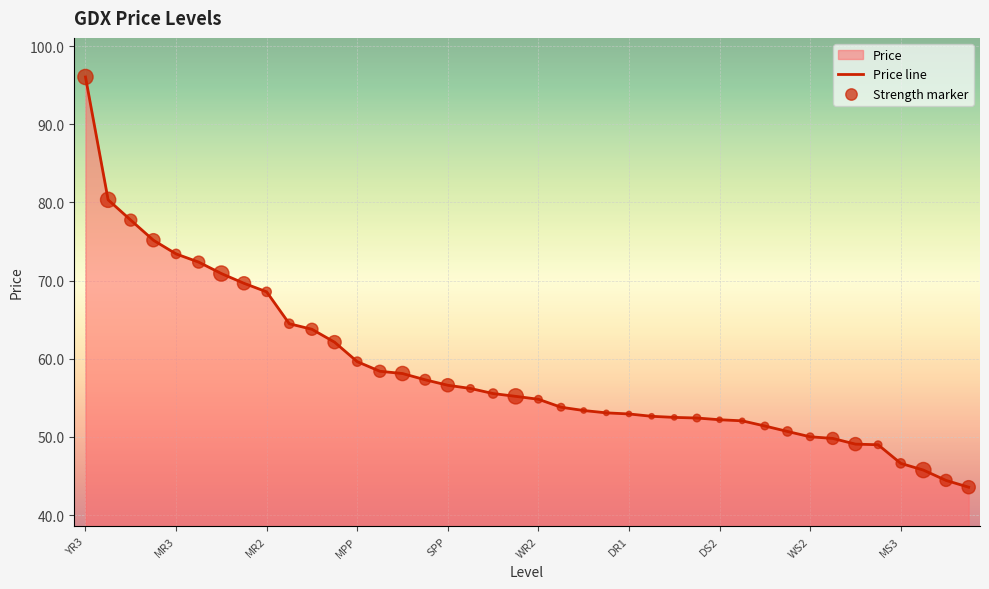

At how many categories does at least one series exceed 46?

37